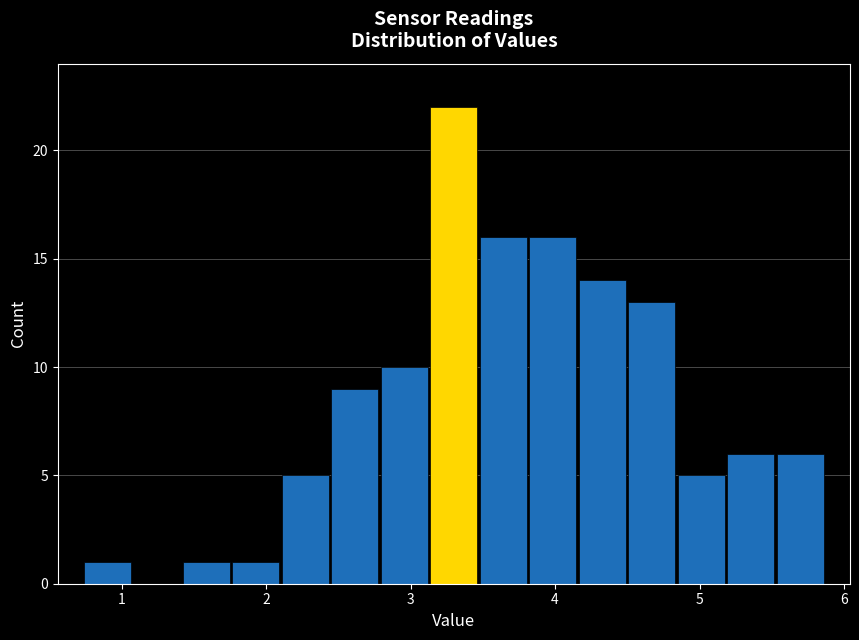

Read against the x-axis, roughly where is the centre of the tallest bar?

3.3